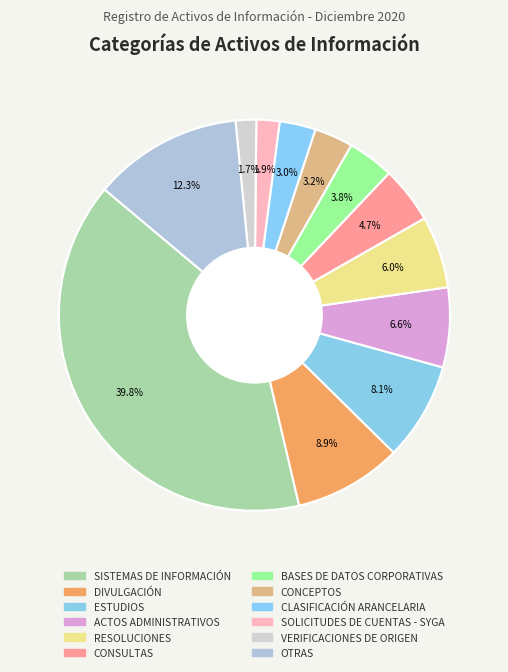

Is the sum of CLASIFICACIÓN ARANCELARIA and DIVULGACIÓN greater than half?

No